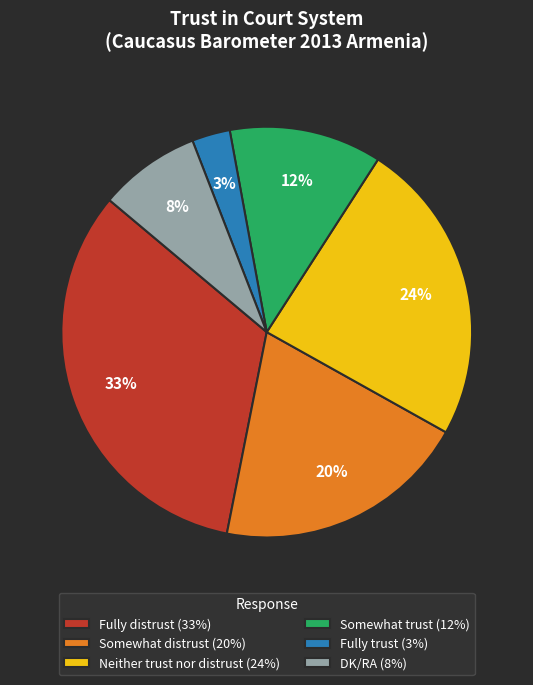

To the nearest percent, what percentage of the pie is Neither trust nor distrust?

24%